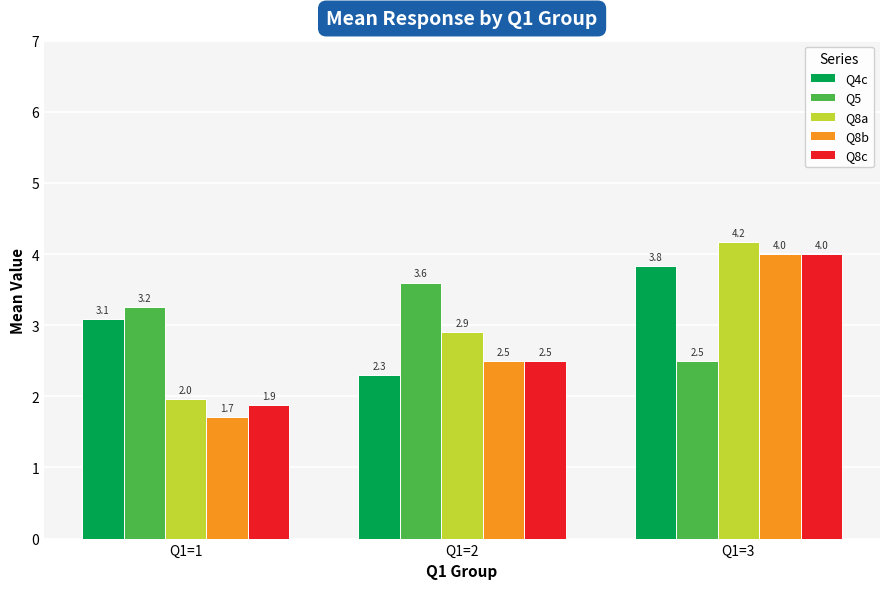

Which category has the highest value in the Q5 series?

Q1=2